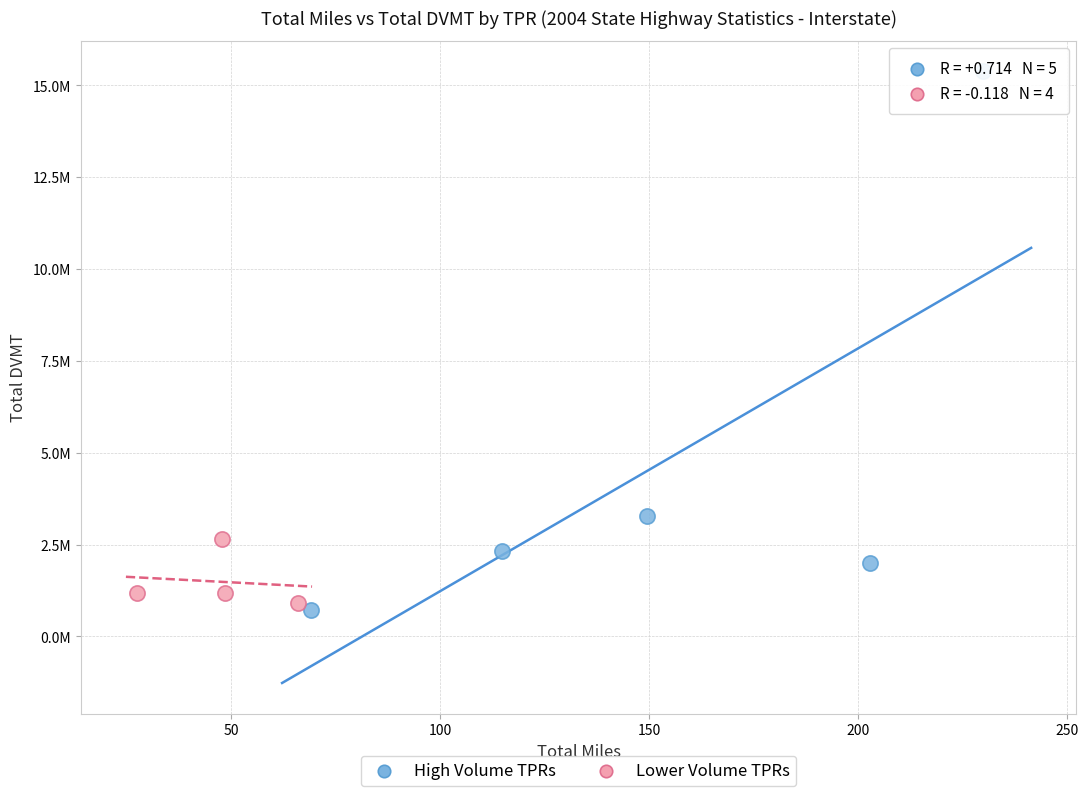

Which series has the largest Y range (max minus min)?

High Volume TPRs